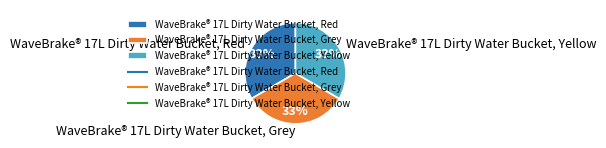

How many slices are in this pie chart?

3